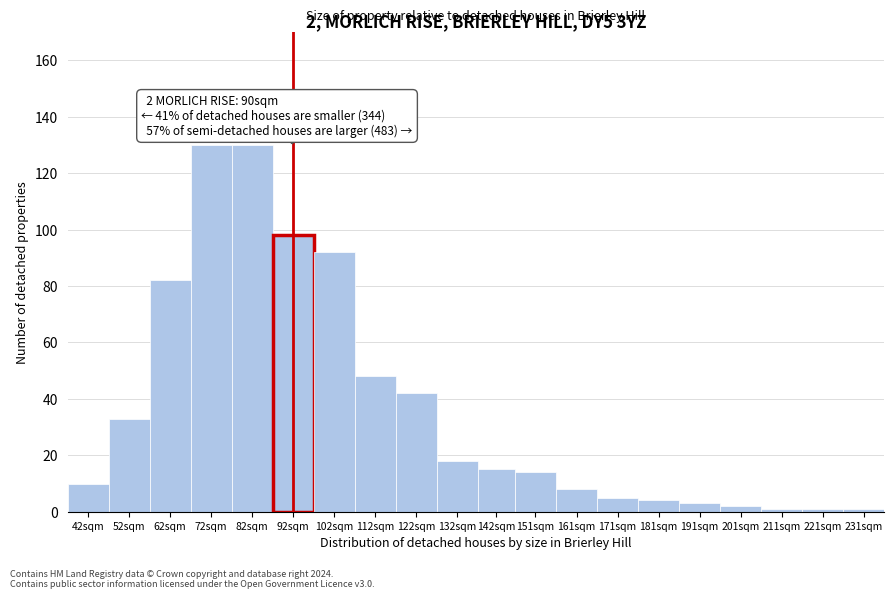

Reading left to right, what are all the values shown in this chart?

10	33	82	130	130	98	92	48	42	18	15	14	8	5	4	3	2	1	1	1